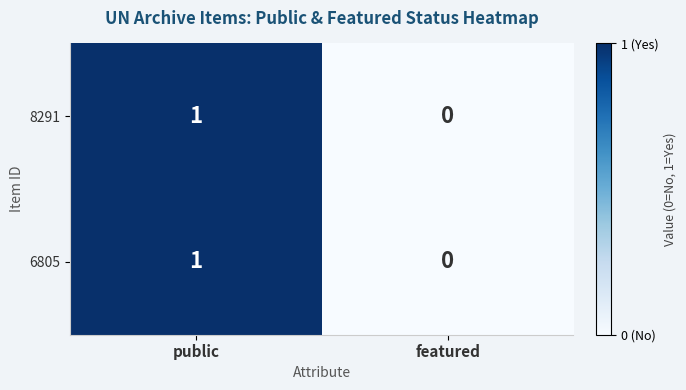

Rank the categories by 6805 value from highest to lowest.

public, featured